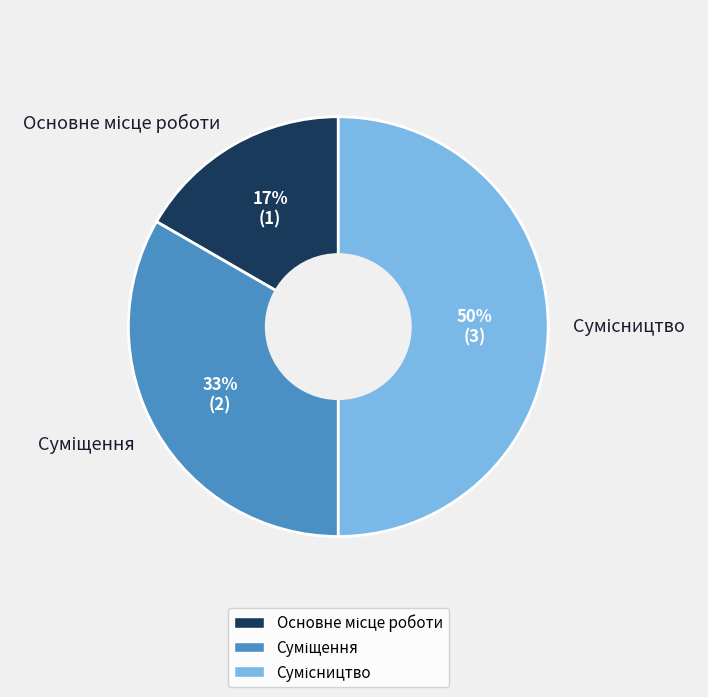

To the nearest percent, what is the difference between the largest and smallest slice percentages?

33%